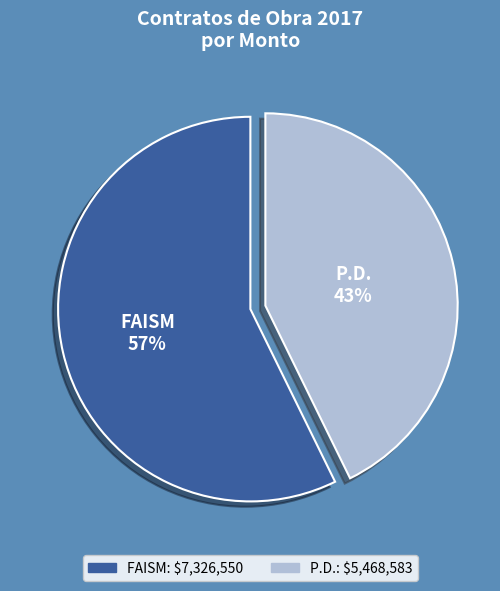

True or false: FAISM accounts for 57% of the total.

True